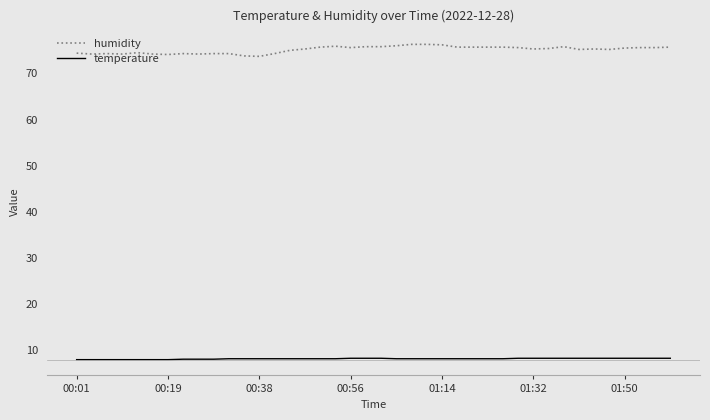

List the series in order of their peak value, lowest first.

temperature, humidity